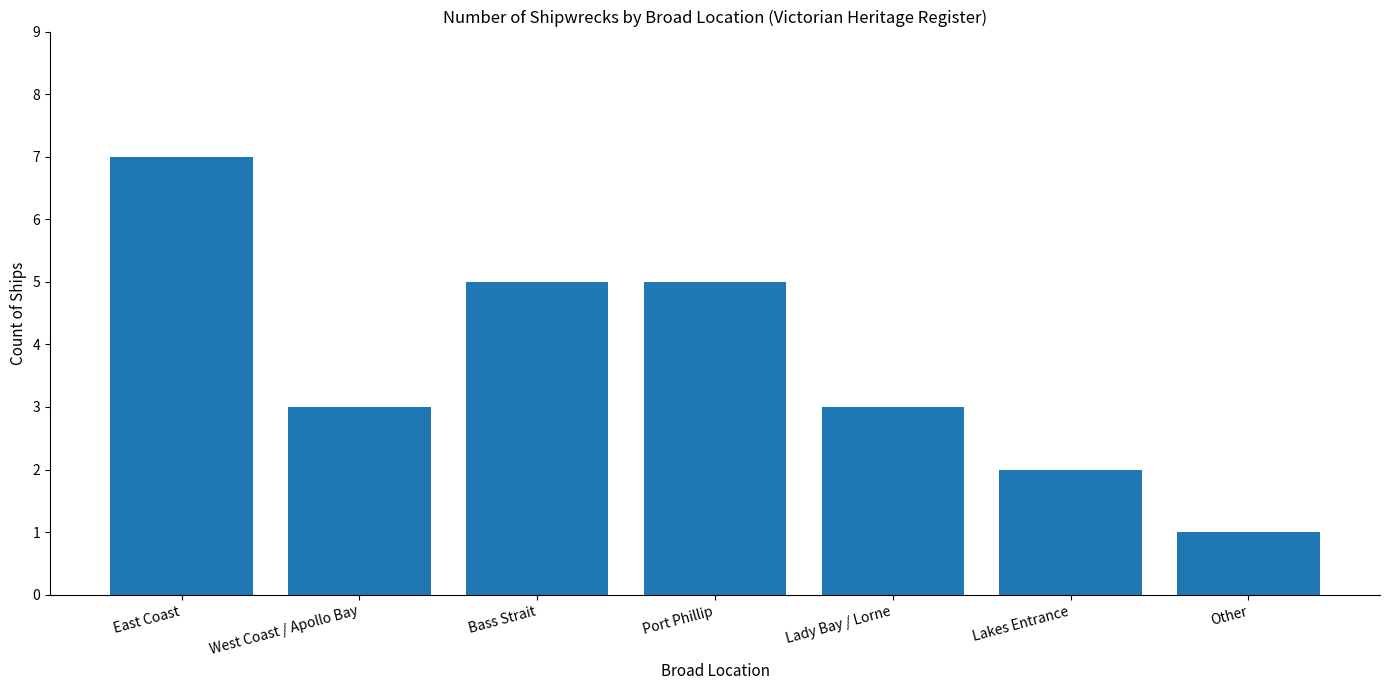

Which has a higher value, Other or Lakes Entrance?

Lakes Entrance